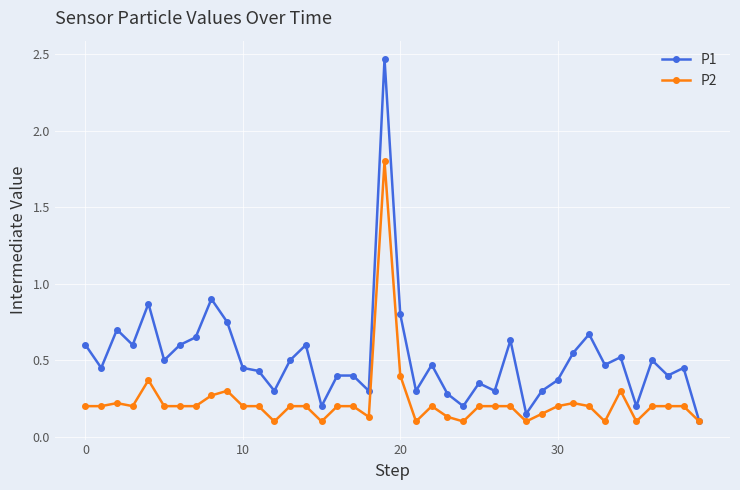

List the series in order of their overall mean, highest first.

P1, P2